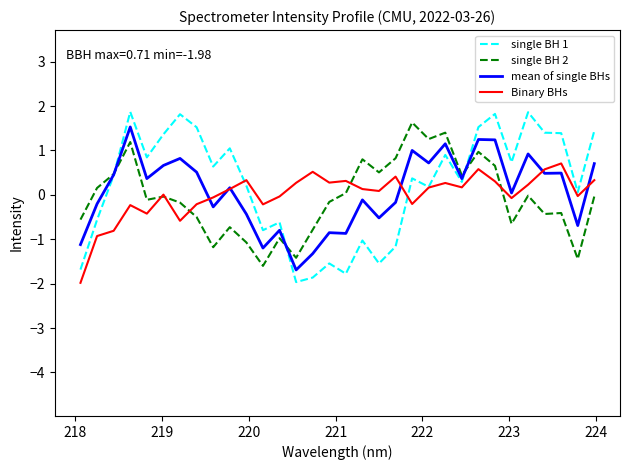

Which series has the widest spread of values?

single BH 1